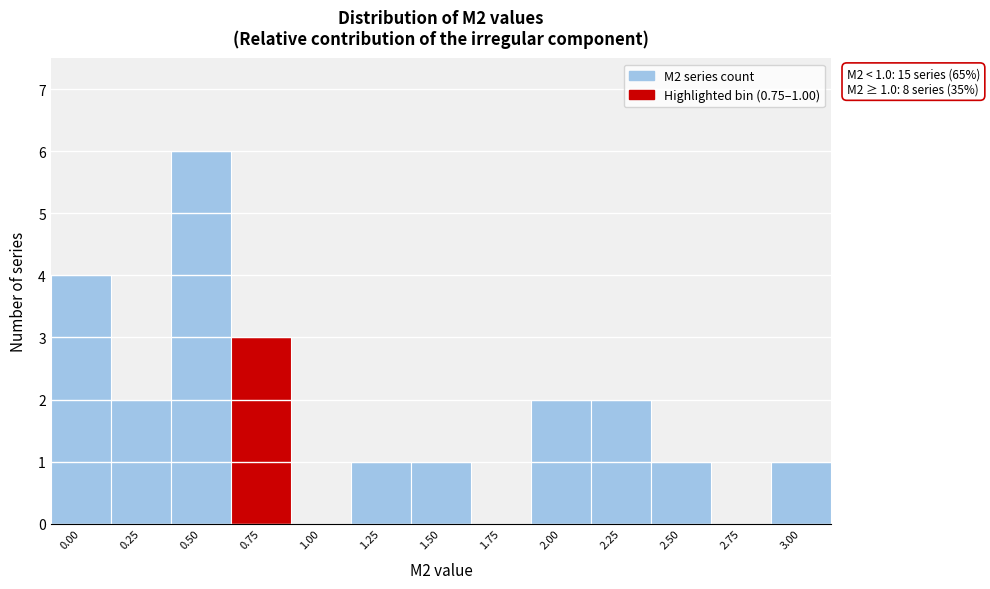

Reading left to right, list all the values displayed in this chart.

0.00=4	0.25=2	0.50=6	0.75=3	1.00=0	1.25=1	1.50=1	1.75=0	2.00=2	2.25=2	2.50=1	2.75=0	3.00=1